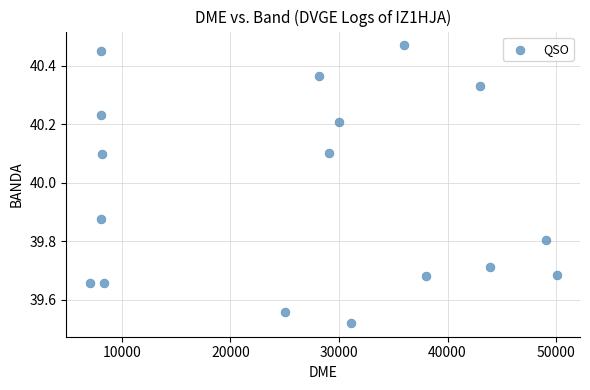

What is the range of Y values (max minus min)?

0.9